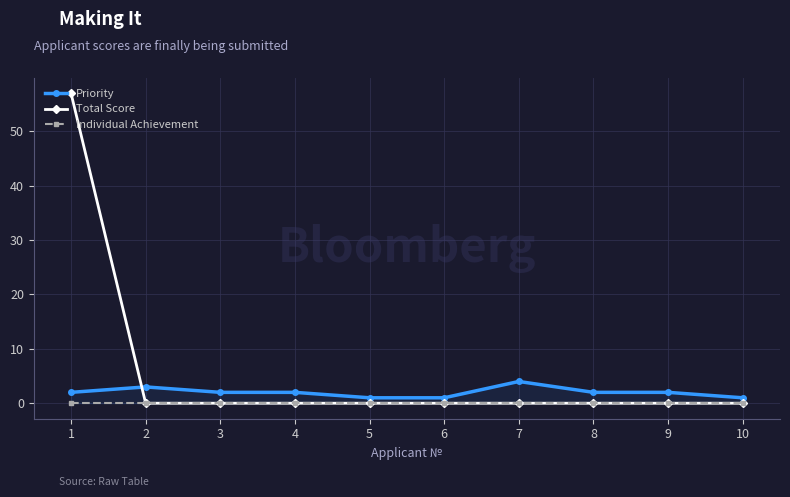

At which label does Individual Achievement reach its minimum?

1